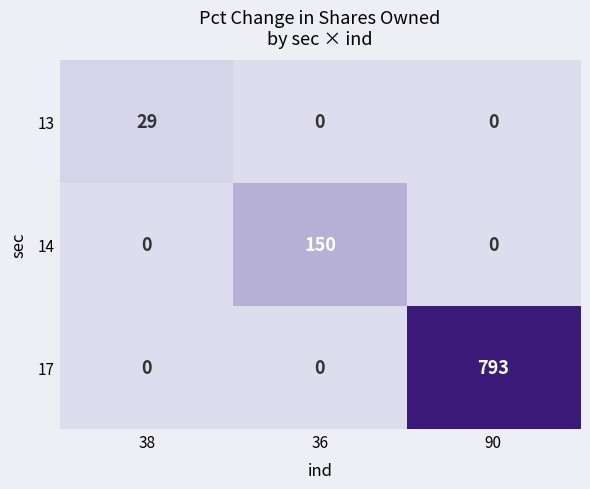

What is the sum of the 13 values at 36 and 38?

29